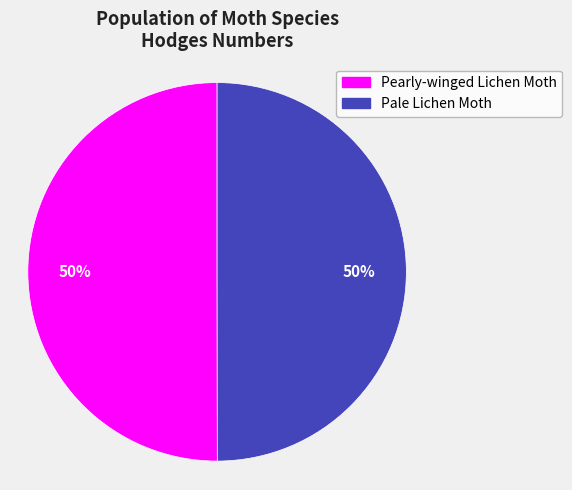

What is the ratio of the value at Pale Lichen Moth to the value at Pearly-winged Lichen Moth?

1.0